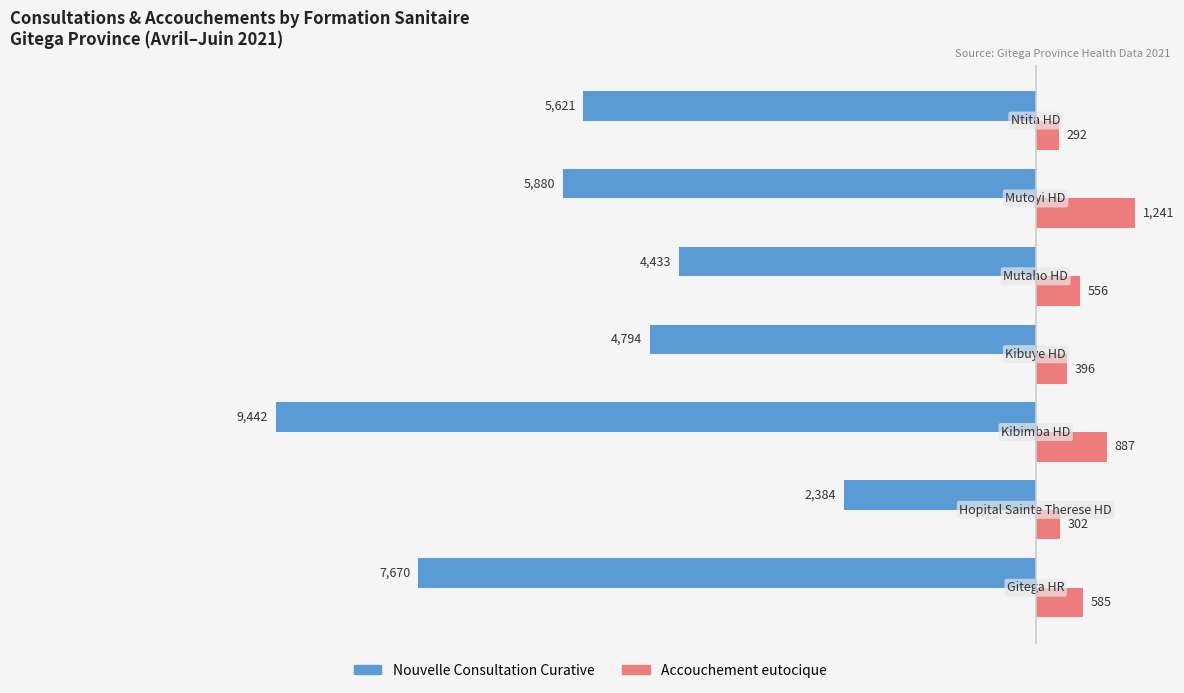

What is the difference between the maximum and minimum values in the Nouvelle Consultation Curative series?

7058